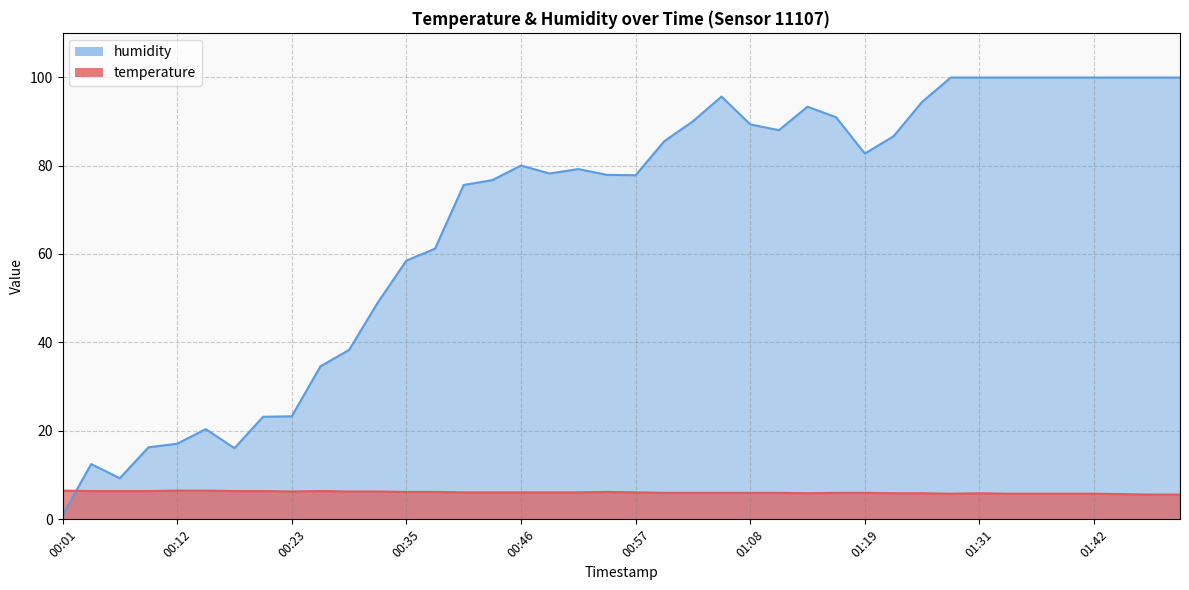

Which series has the widest spread of values?

humidity